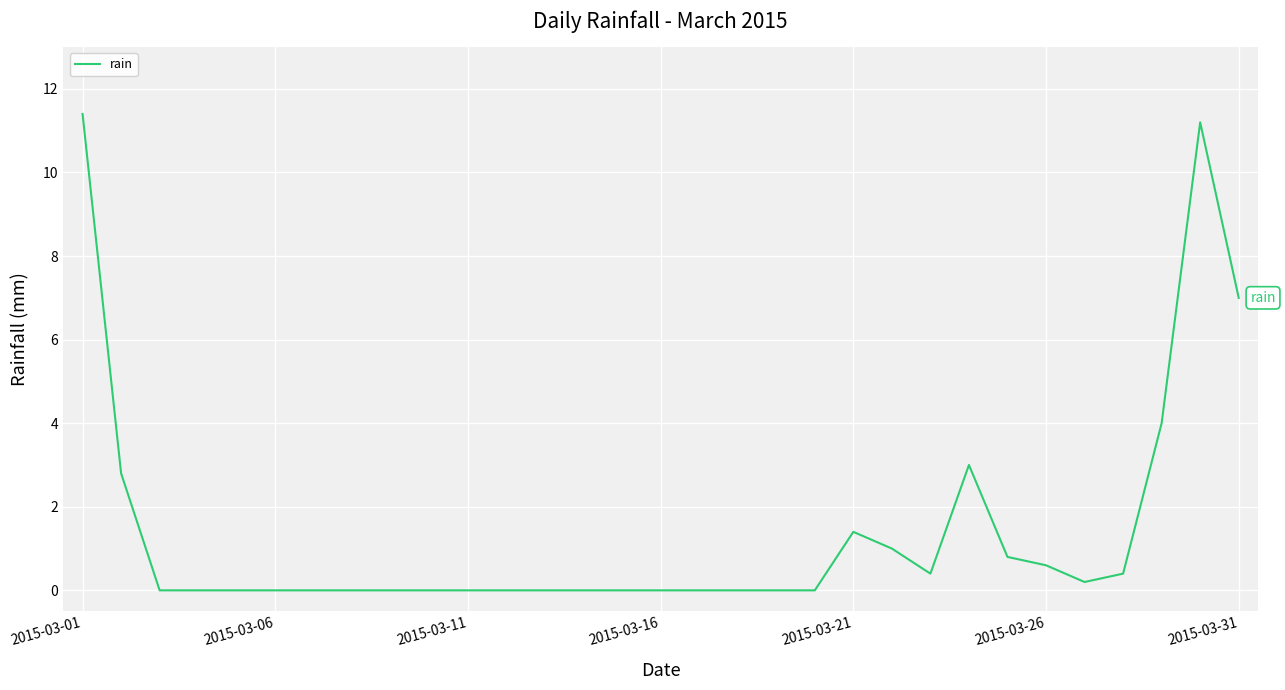

What is the difference between the maximum and second lowest values?

11.4